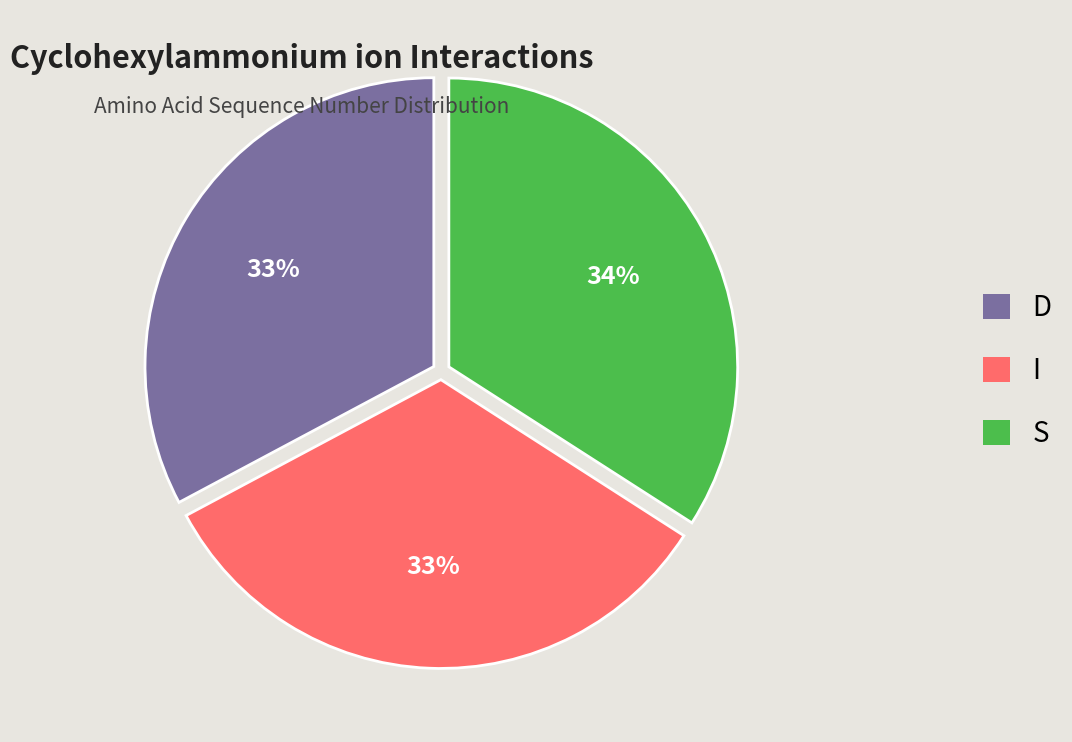

How many slices are in this pie chart?

3